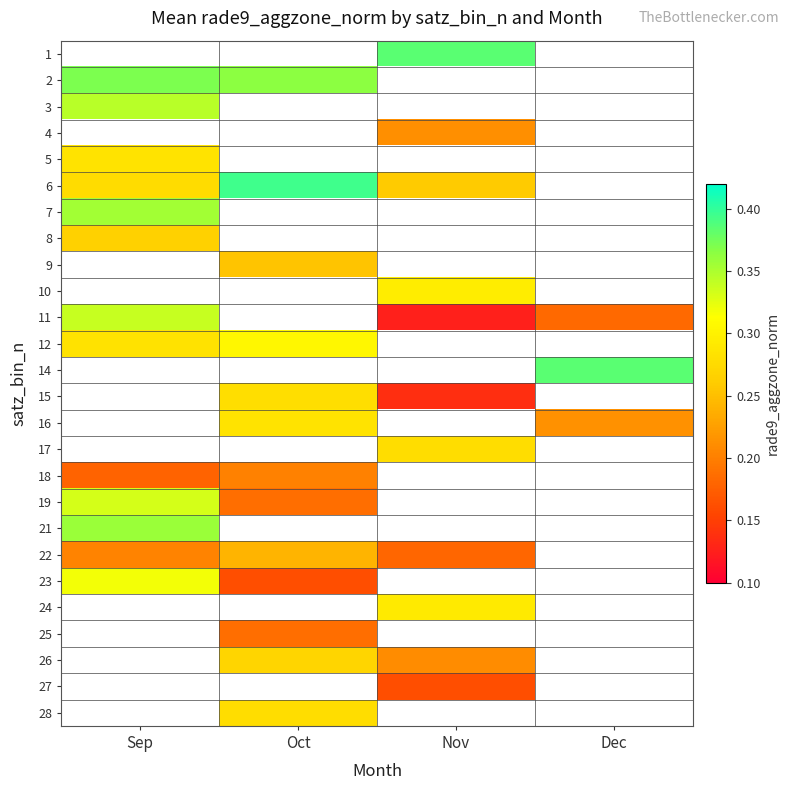

Rank the series by their maximum value, from highest to lowest.

1, 2, 4, 6, 7, 3, 9, 10, 11, 14, 15, 16, 17, 21, 19, 23, 12, 5, 8, 18, 24, 25, 26, 27, 28, 22